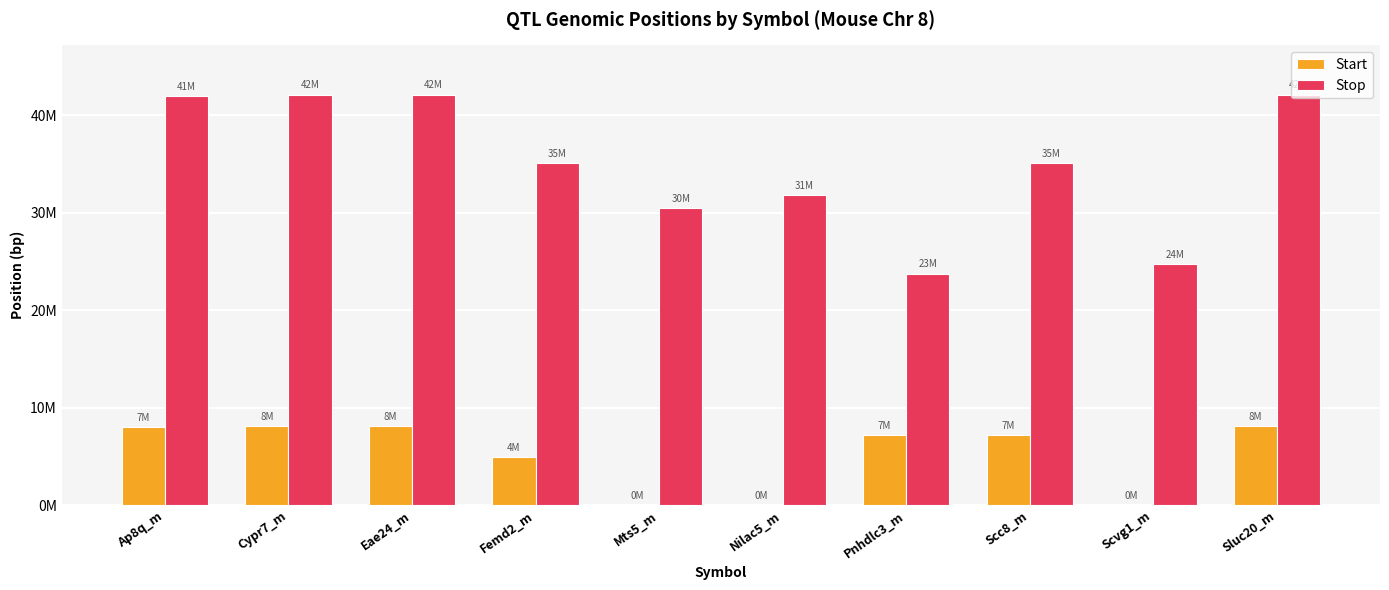

What are all the series names shown in the legend?

Start, Stop